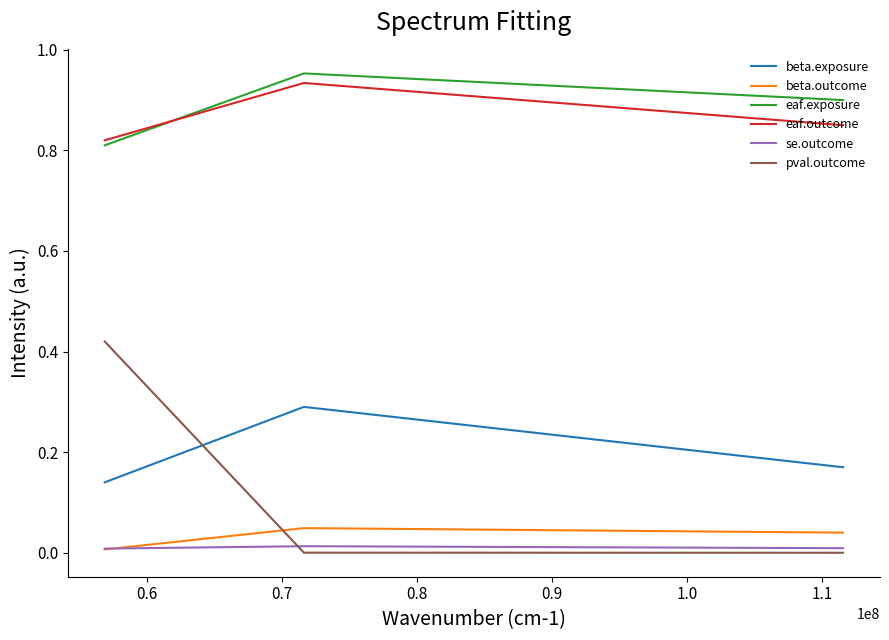

Which series has the largest range (max minus min)?

pval.outcome